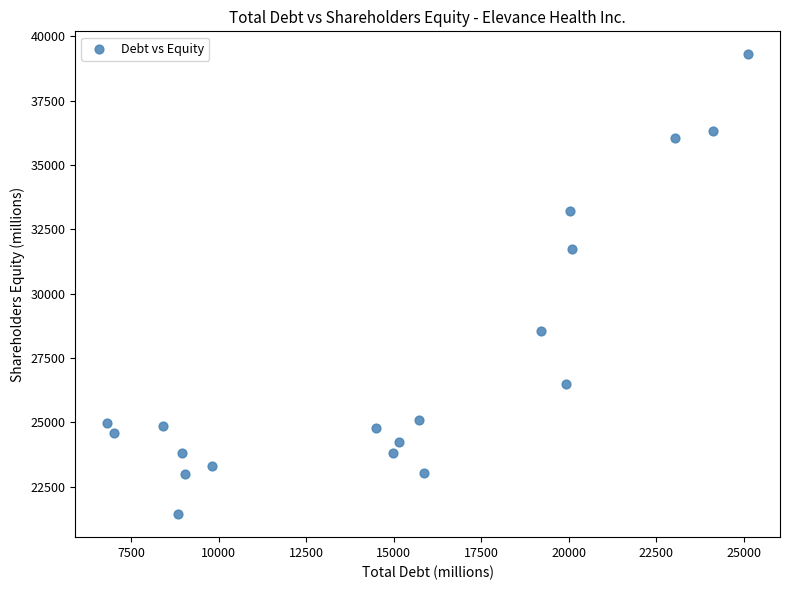

What Y value in the scatter plot is closest to 30369?

31728